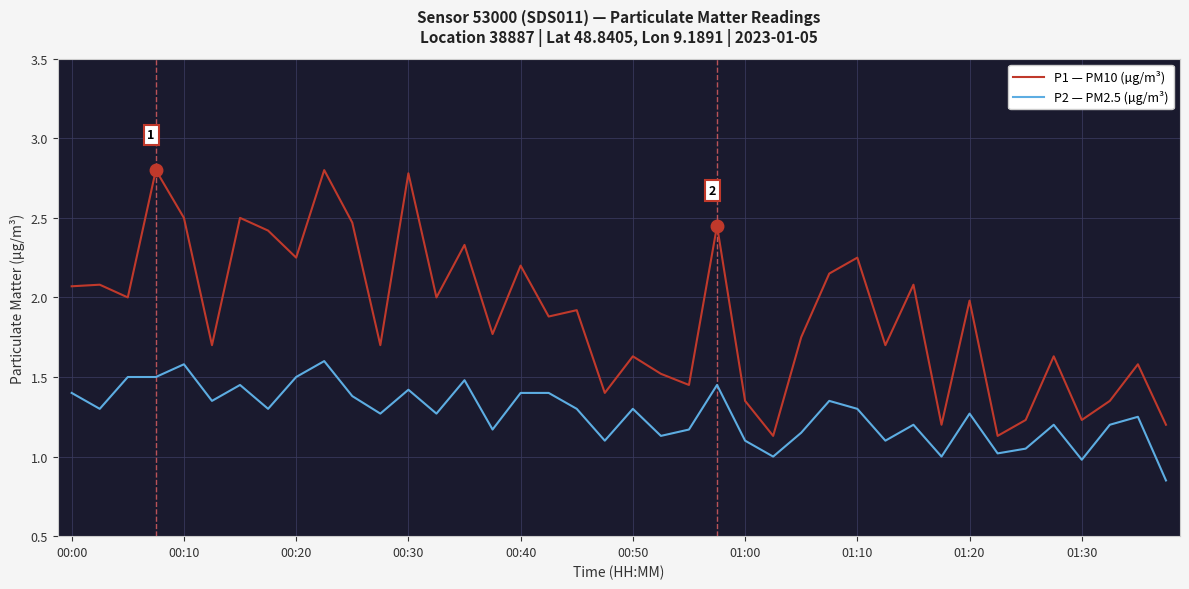

List the series in order of their peak value, highest first.

P1 — PM10 (µg/m³), P2 — PM2.5 (µg/m³)